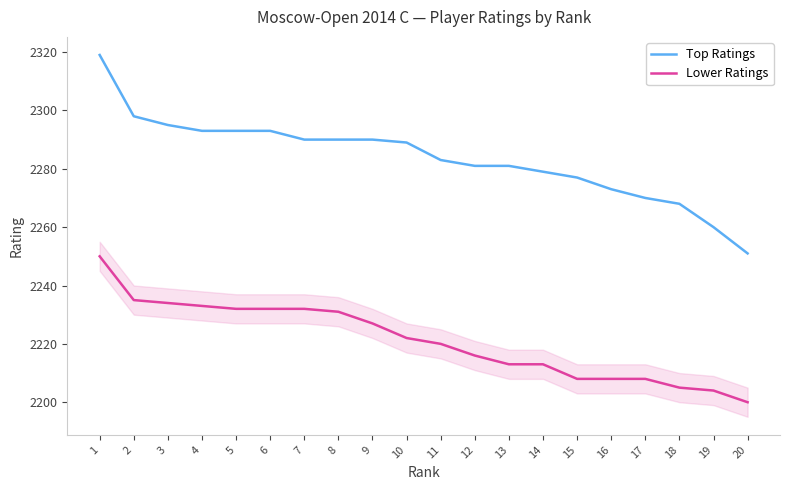

What is the total value across all series at 7?

4522